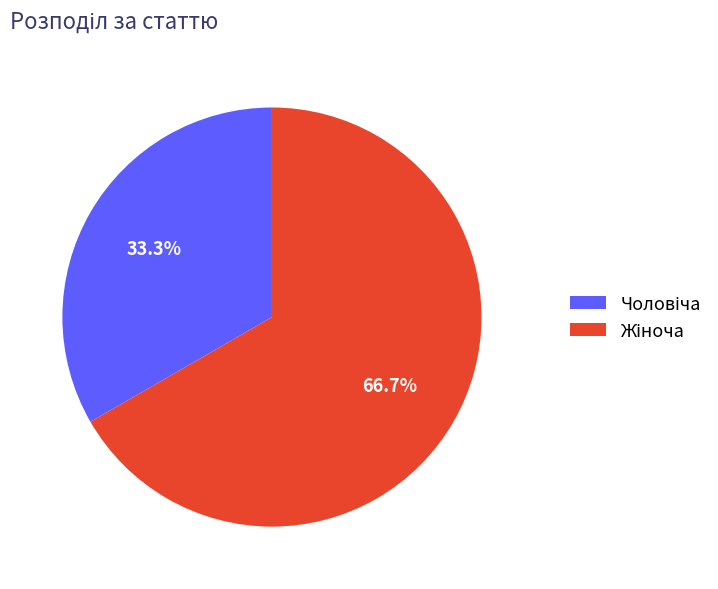

How many segments does this pie chart have?

2